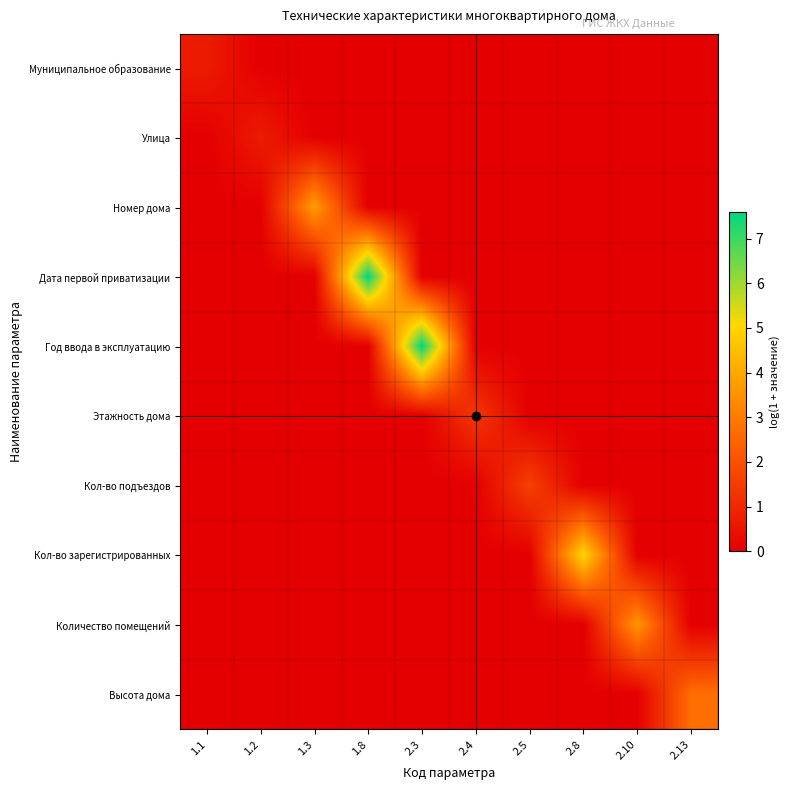

At which category is the sum across all series the highest?

1.8